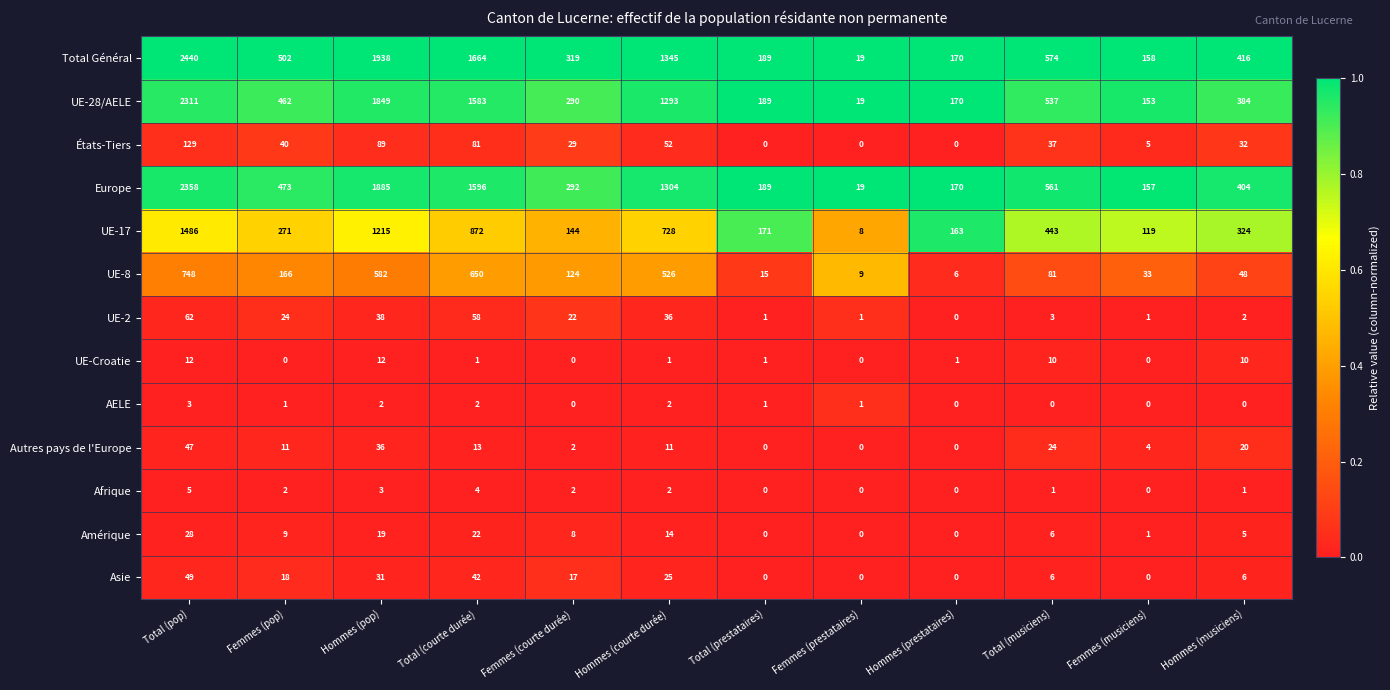

Count the number of data series in this chart.

13